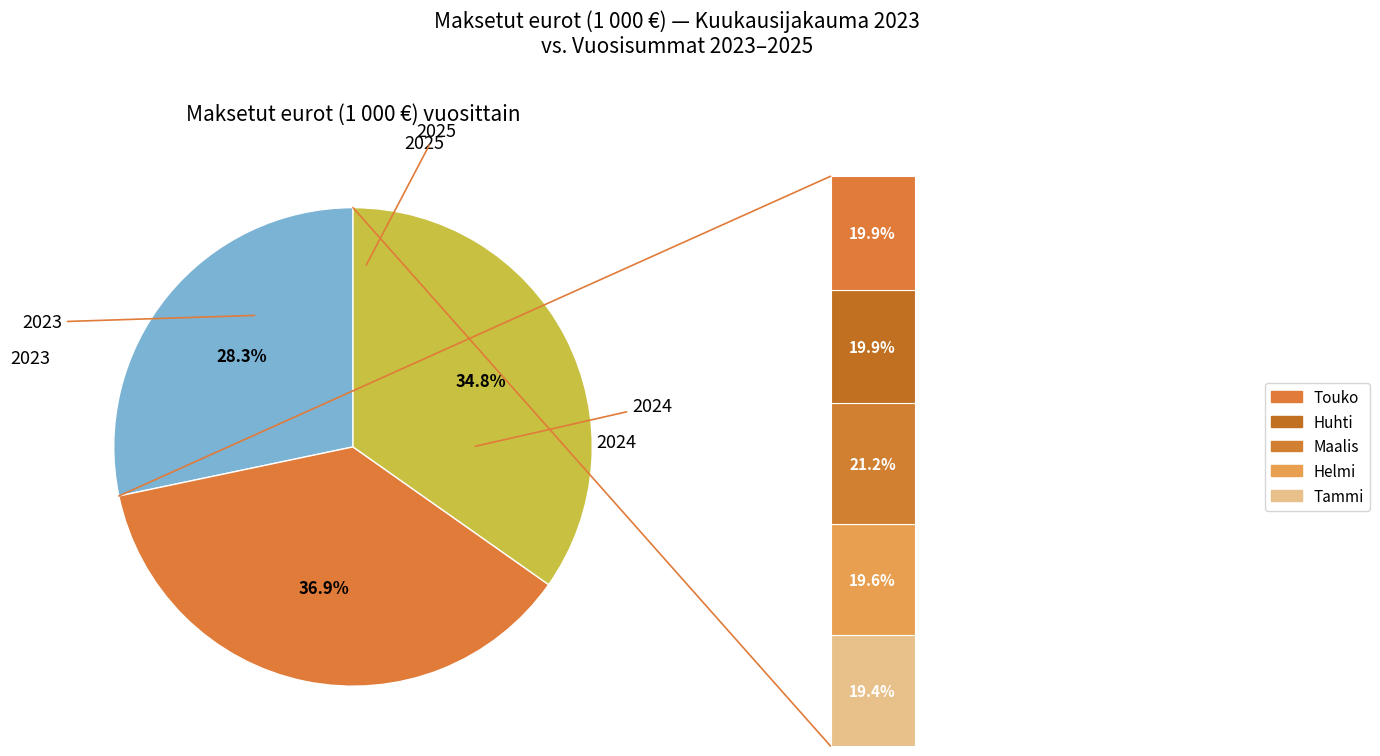

Count the number of slices in the pie.

3